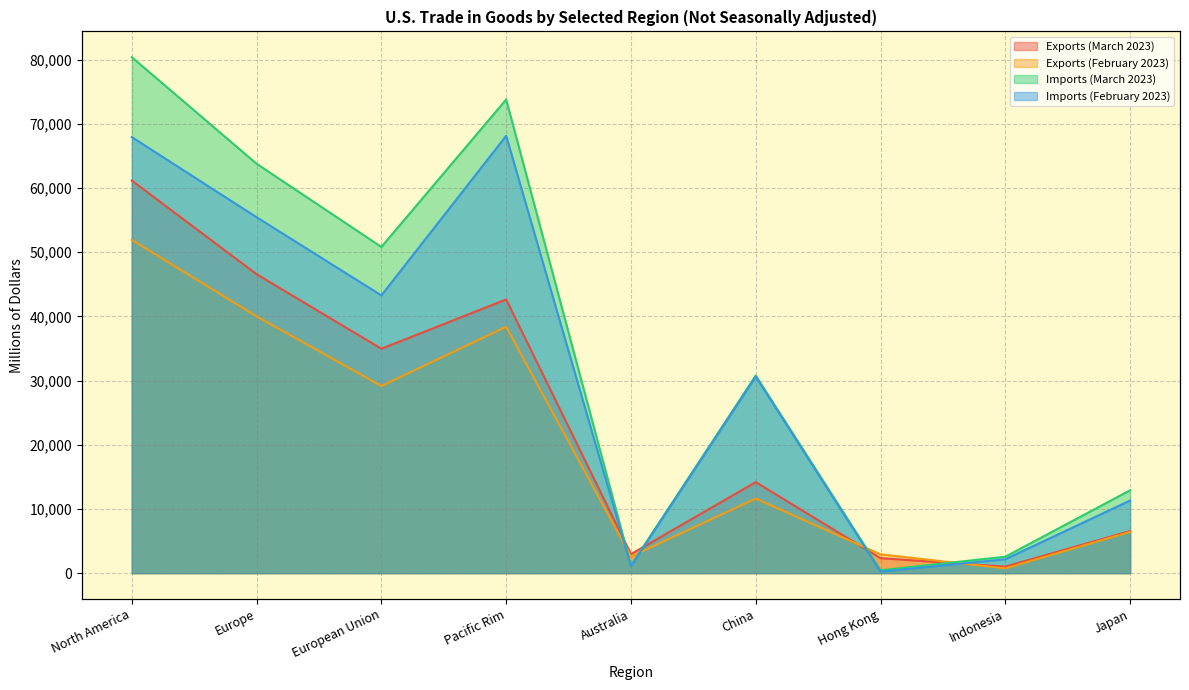

In Exports (March 2023), how many points are lower than both neighbors (excluding endpoints)?

3